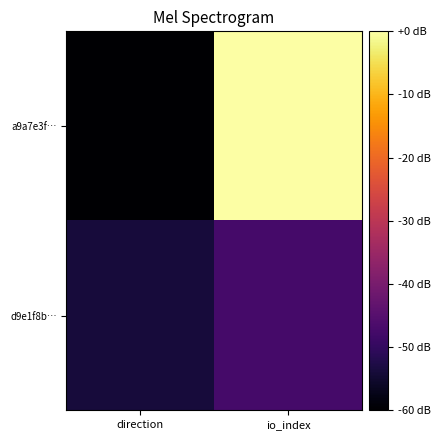

What is the total value across all series at io_index?

-47.4